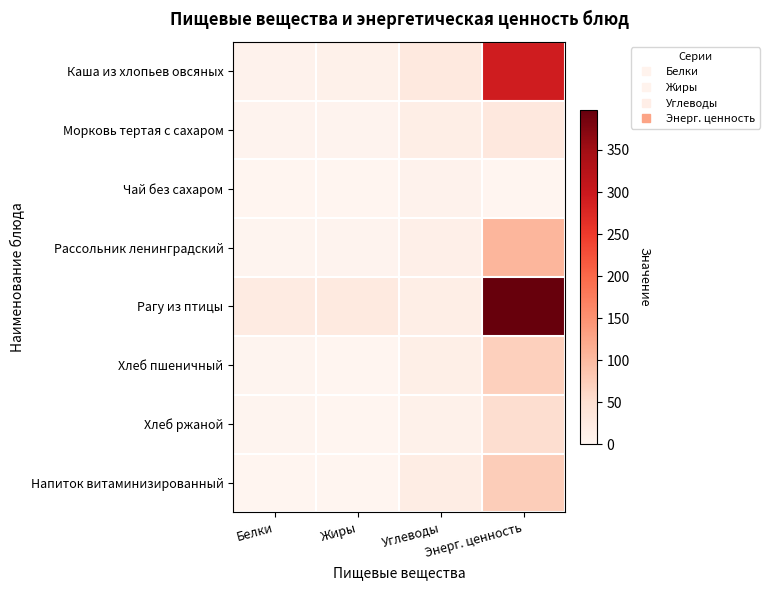

How many data points does each series have?

4